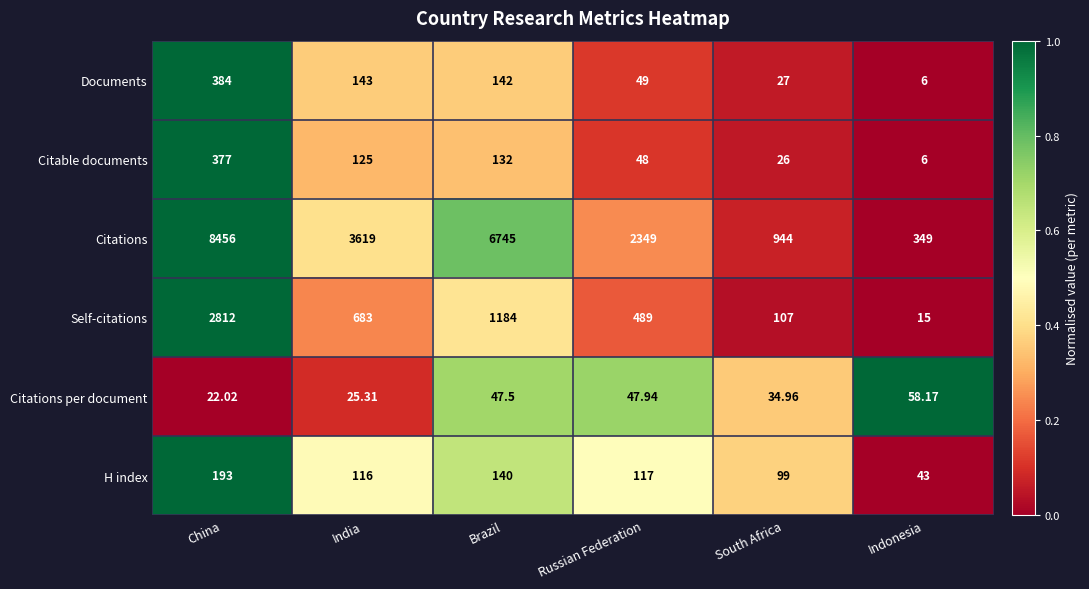

Rank the categories by H index value from lowest to highest.

Indonesia, South Africa, India, Russian Federation, Brazil, China